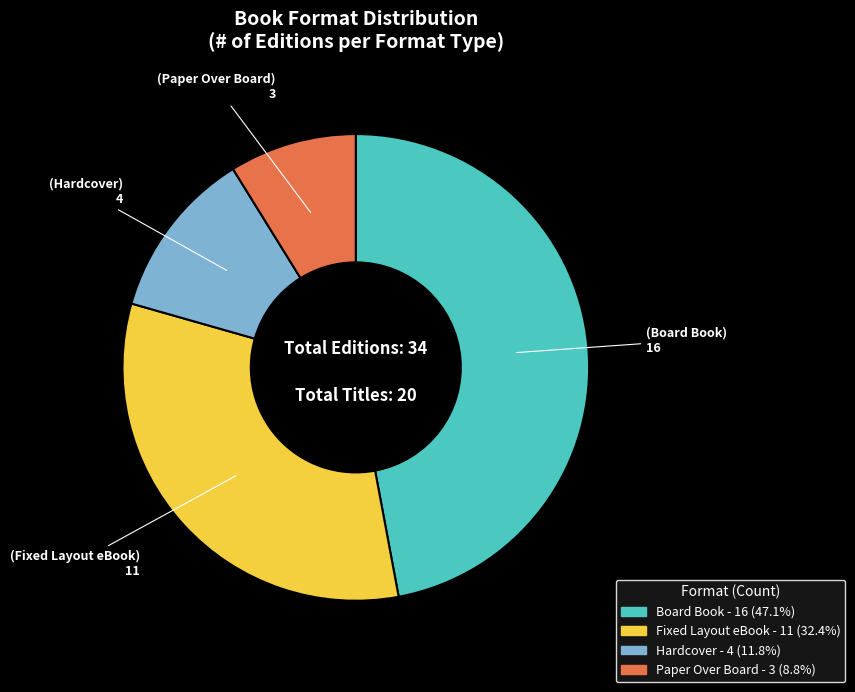

Does any single category account for the majority?

No